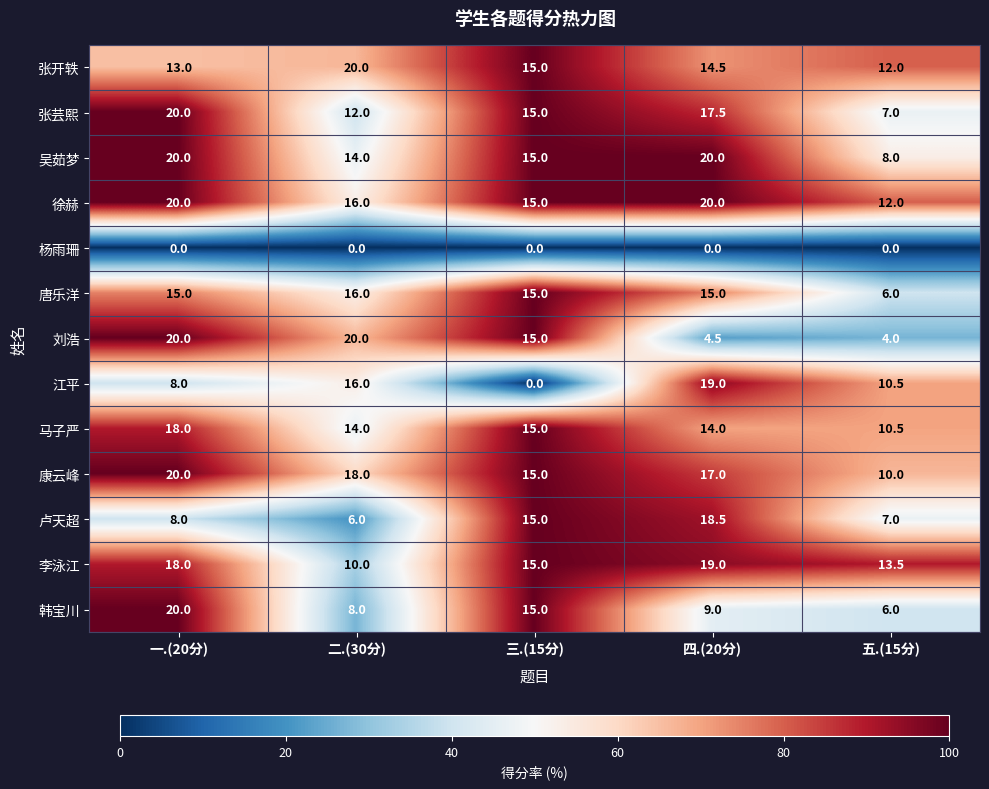

The 吴茹梦 series shows 4.4 at 三.(15分). True or false?

False